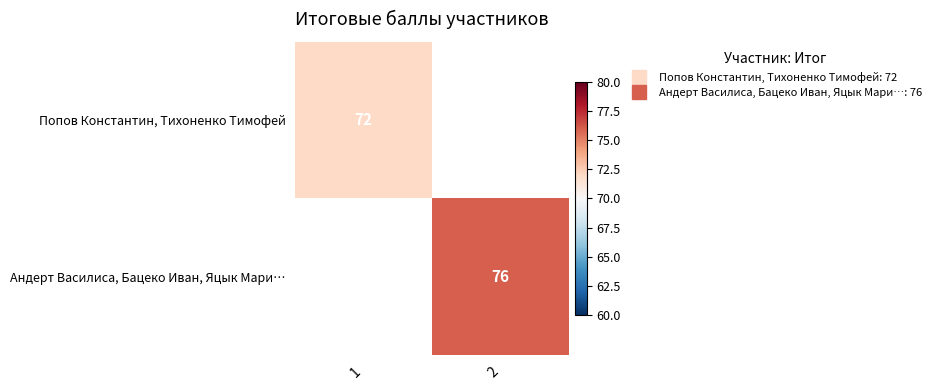

At how many categories does at least one series exceed 72?

1